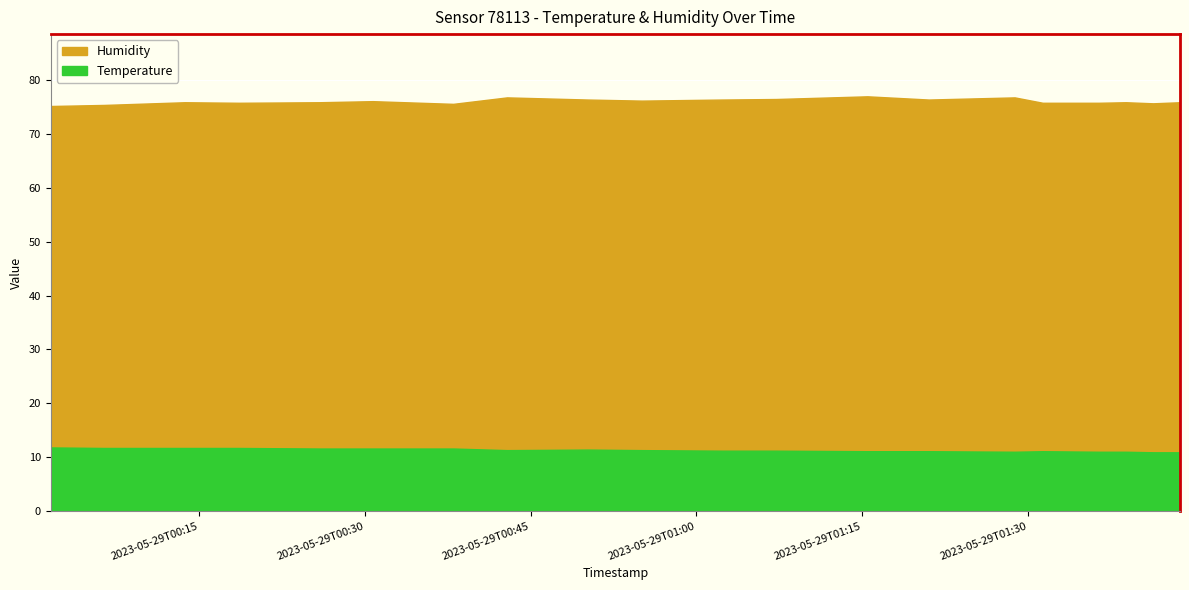

The value of Humidity at 2023-05-29T01:21:02 is 16.3. True or false?

False